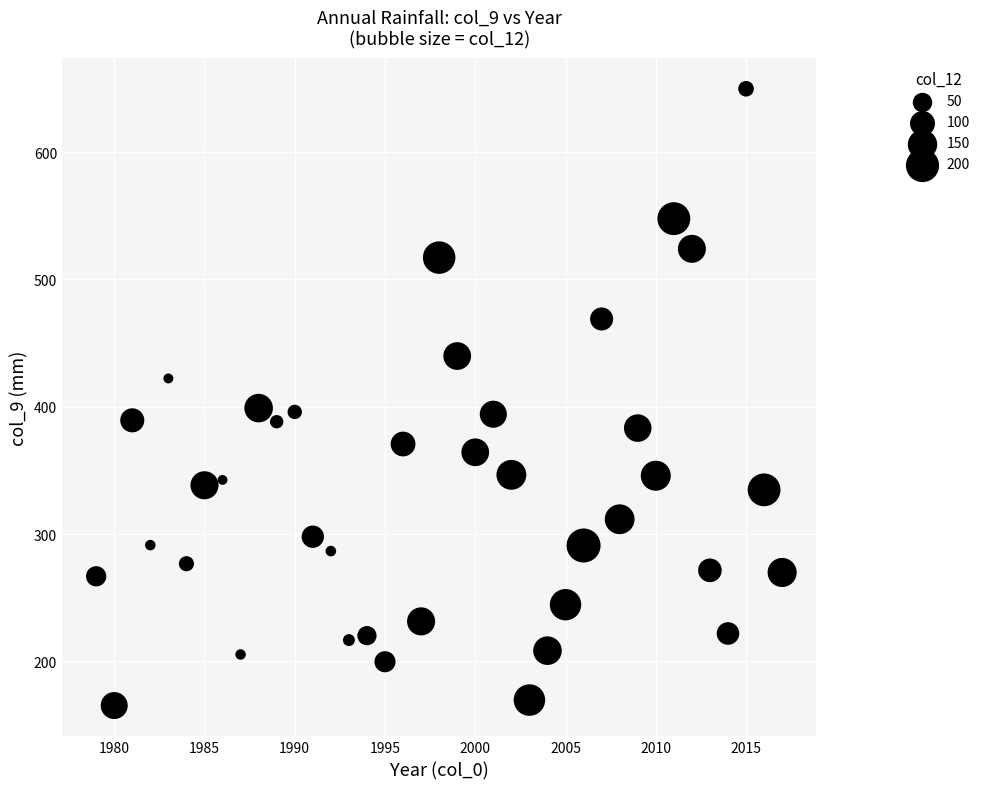

What is the range of X values (max minus min)?

38.0